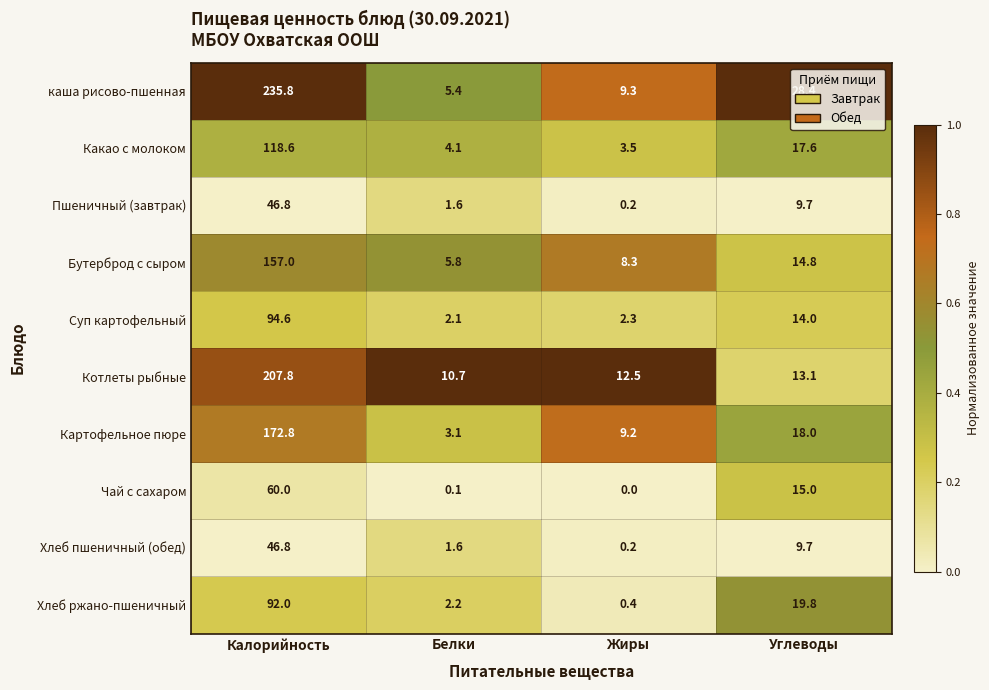

Between Калорийность and Жиры, which series saw the biggest shift?

каша рисово-пшенная